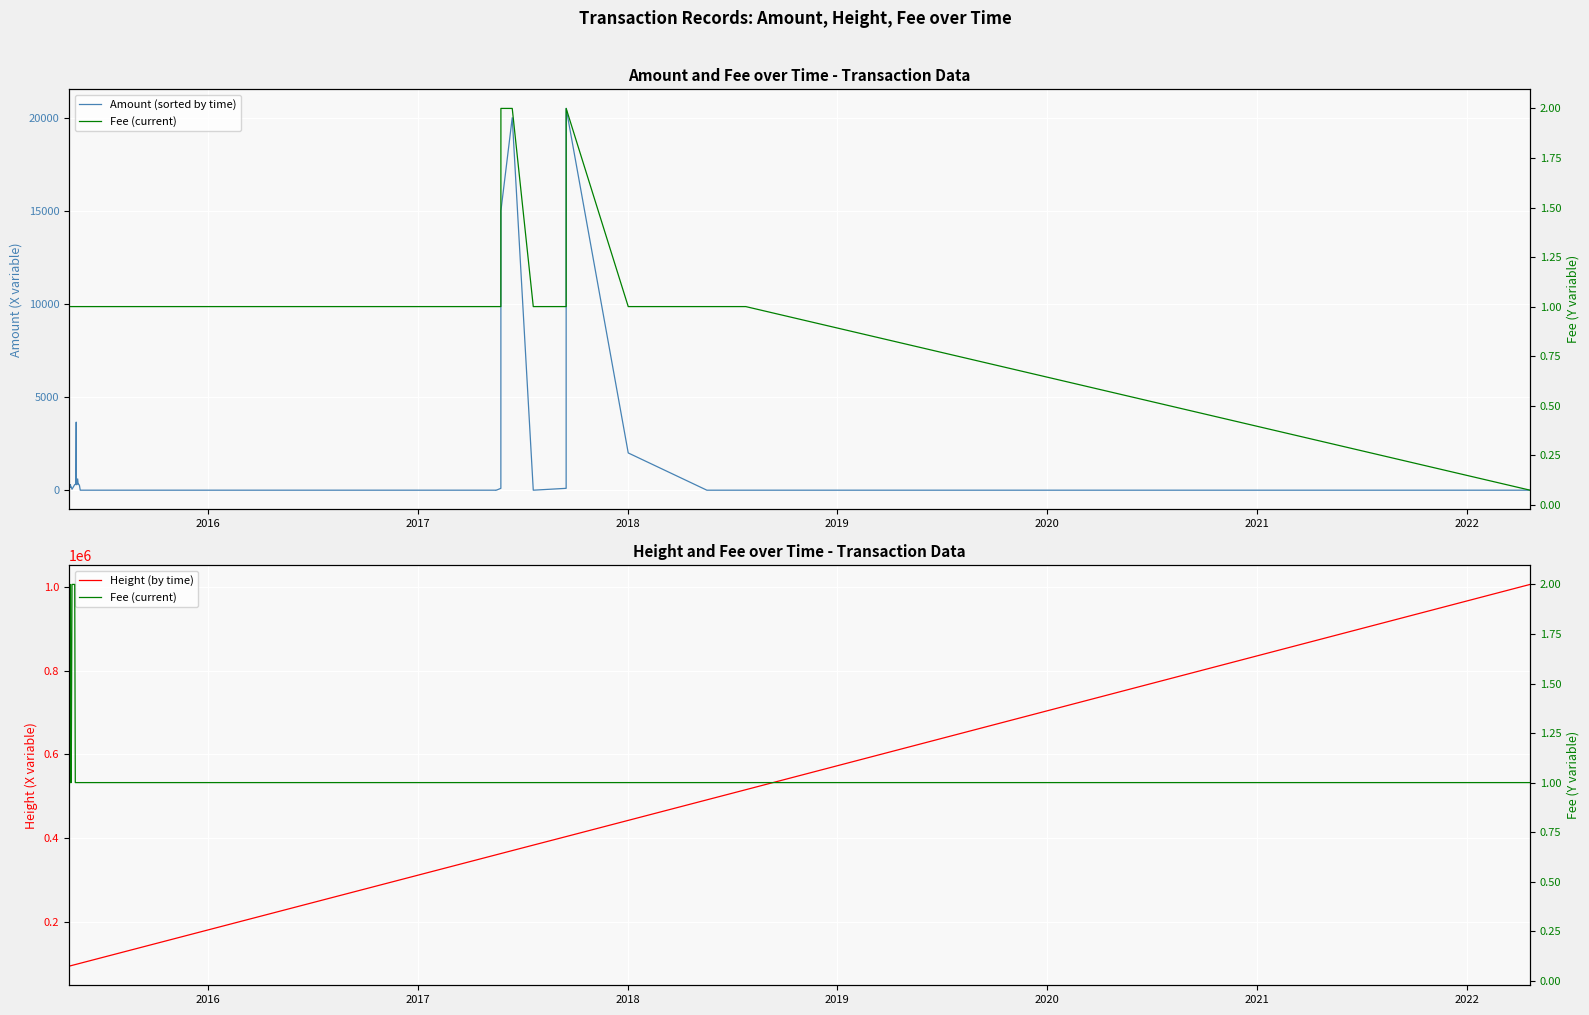

How many data points in Height (by time) are less than 359048?

20